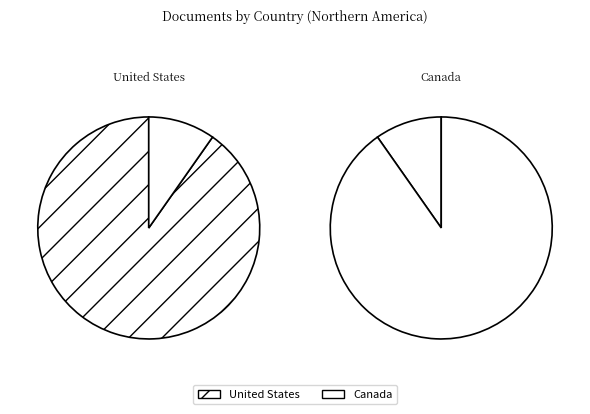

To the nearest percent, what is the difference between the Canada and United States slice percentages?

81%